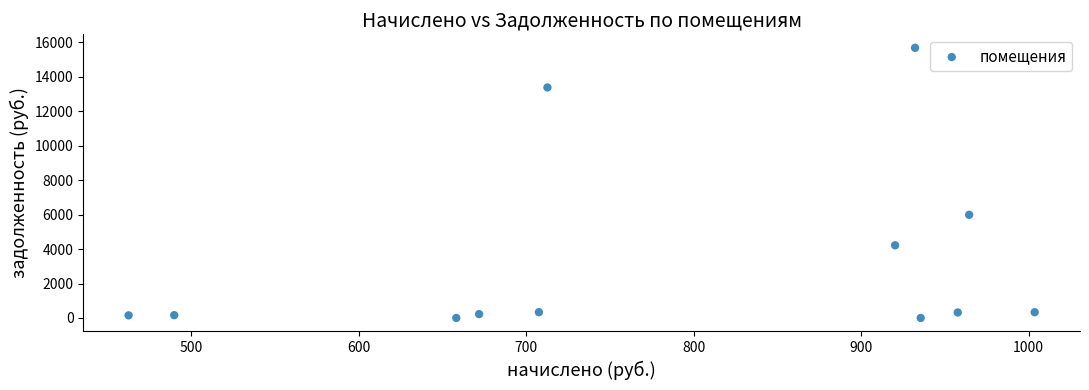

What Y value in the scatter plot is closest to 7842?

5990.4